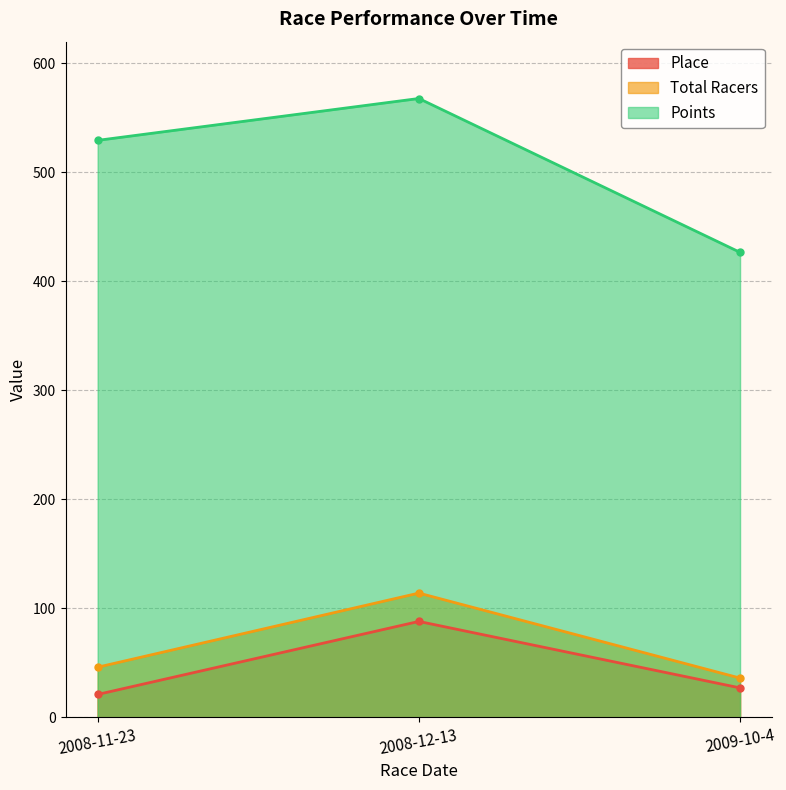

How many data points in Points are above 529?

2